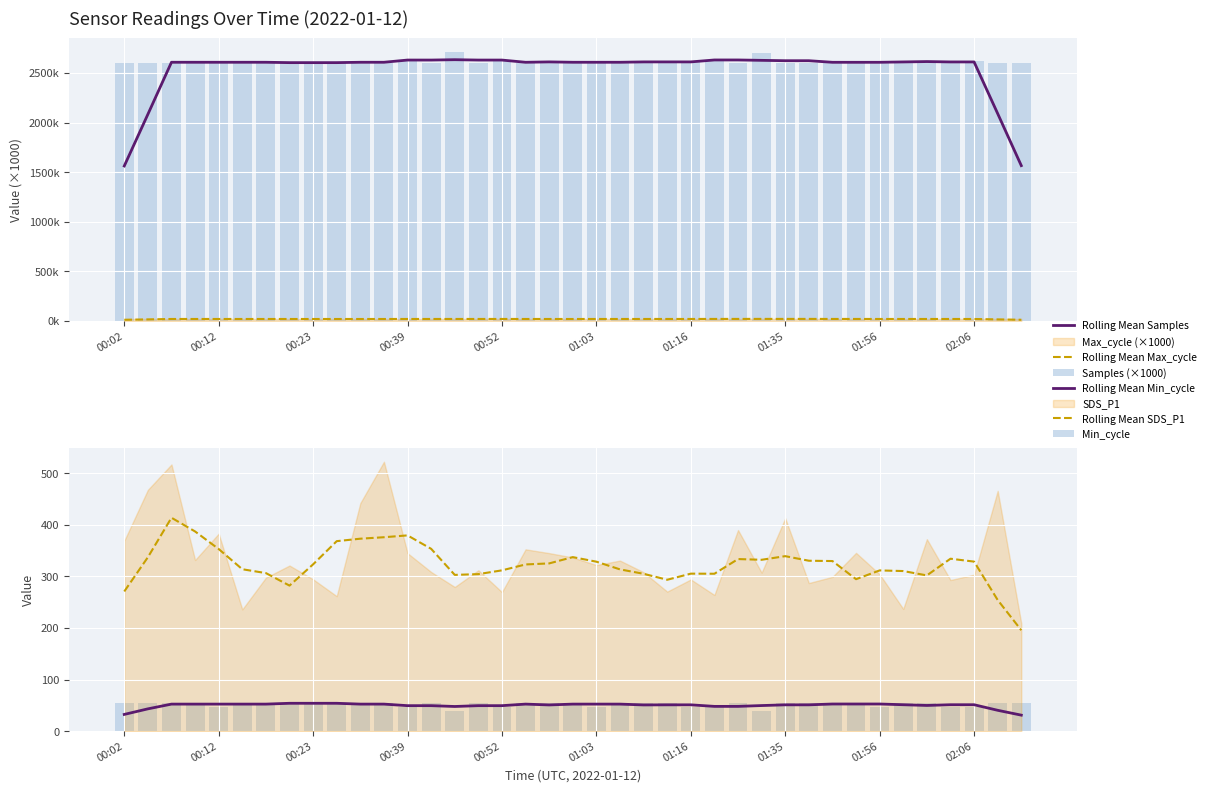

What is the difference between the maximum and minimum values in the Samples (×1000) series?

112.1